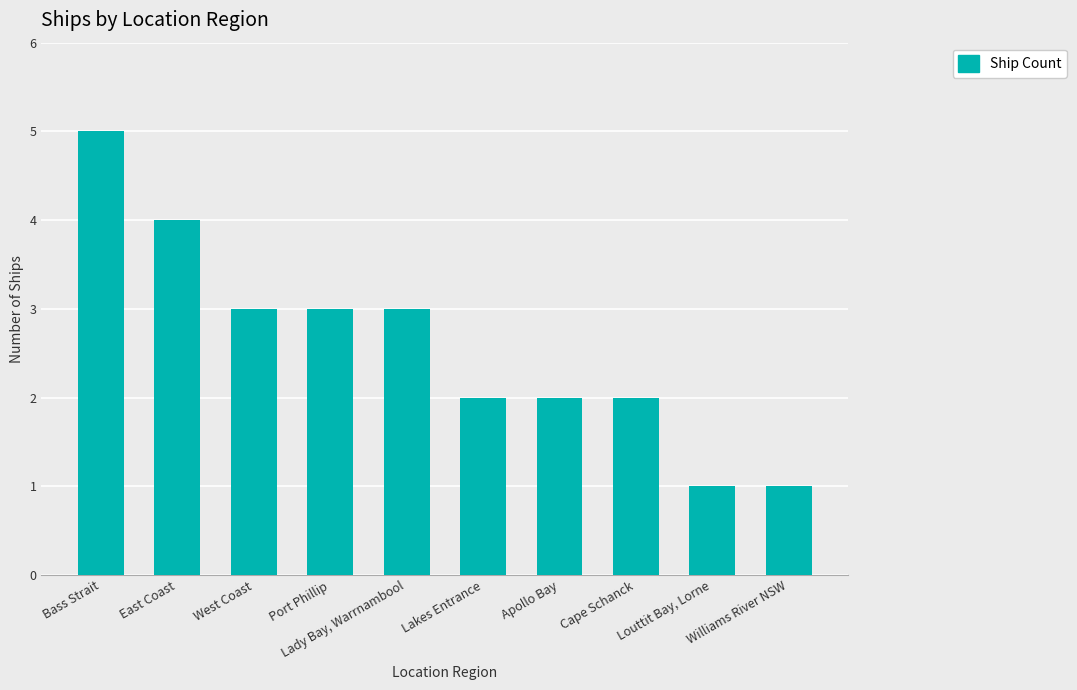

Reading left to right, transcribe all the data shown in this chart.

Bass Strait=5	East Coast=4	West Coast=3	Port Phillip=3	Lady Bay, Warrnambool=3	Lakes Entrance=2	Apollo Bay=2	Cape Schanck=2	Louttit Bay, Lorne=1	Williams River NSW=1